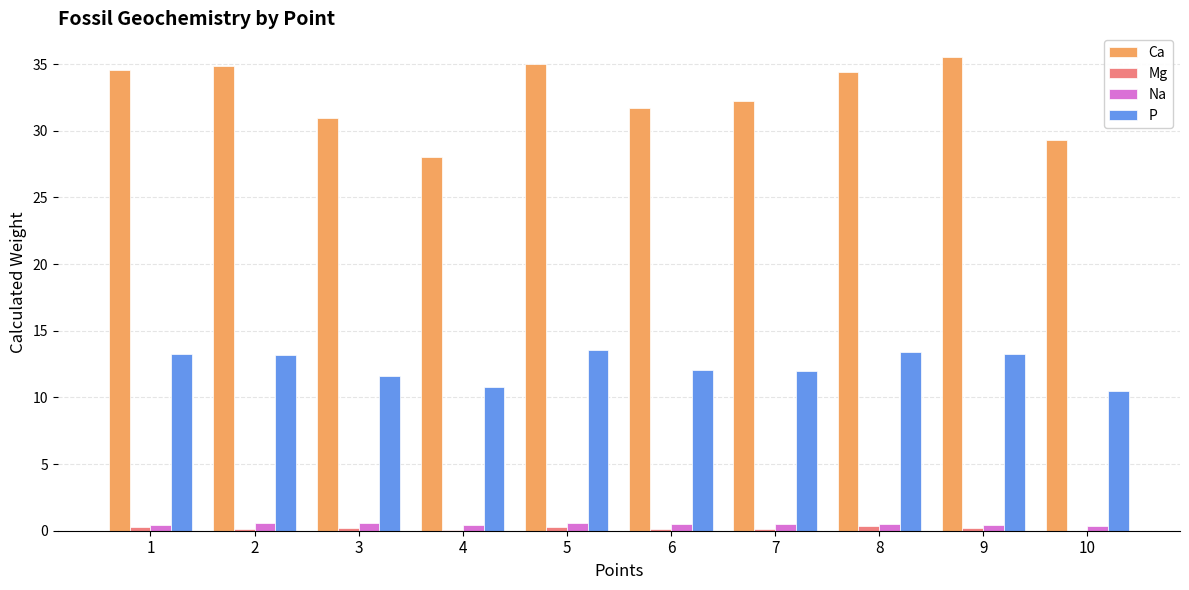

The Ca series shows 57.2 at 7. True or false?

False